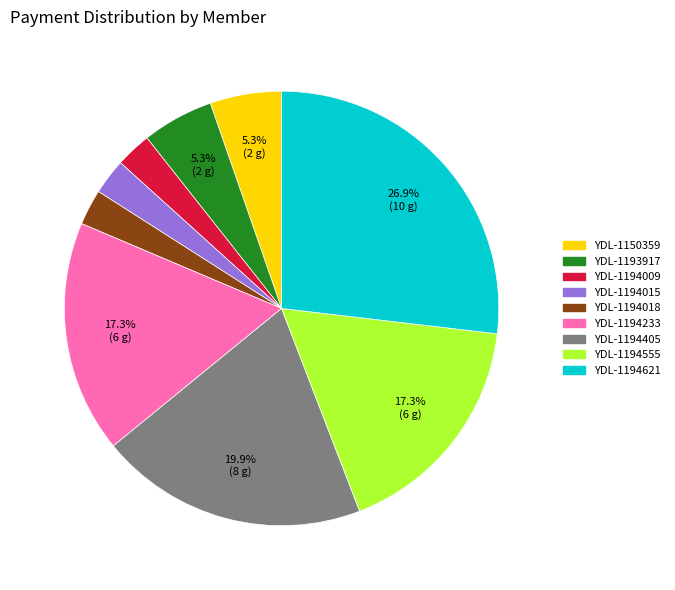

Which slice is the largest?

YDL-1194621